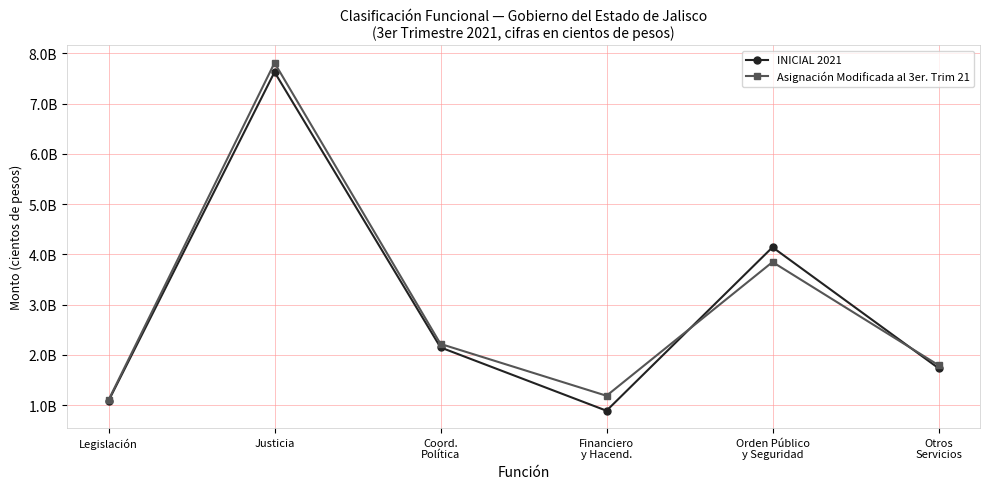

At which label does Asignación Modificada al 3er. Trim 21 first exceed 2220018688?

Justicia